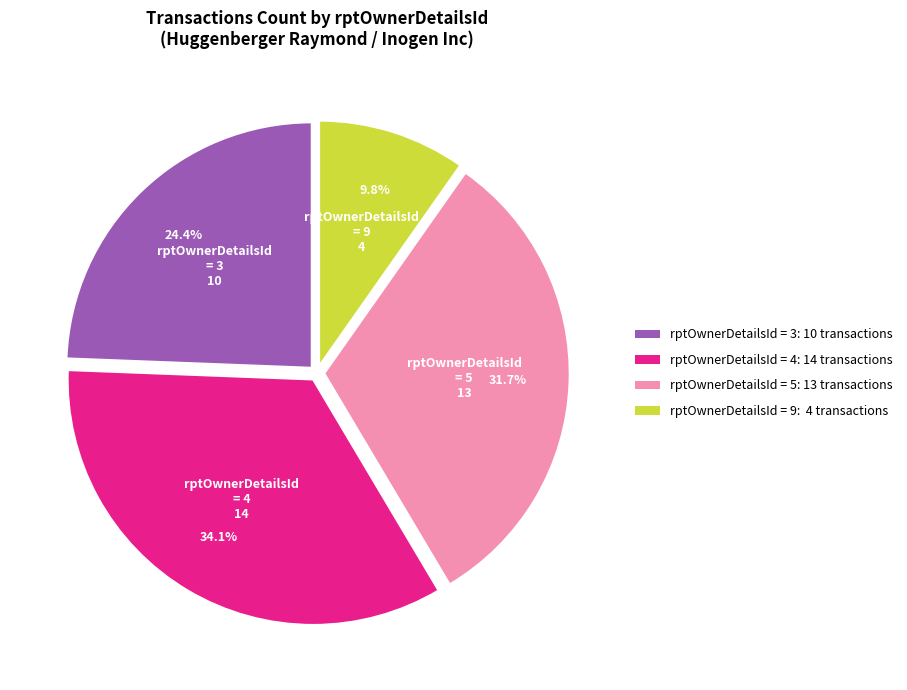

How many slices are in this pie chart?

4